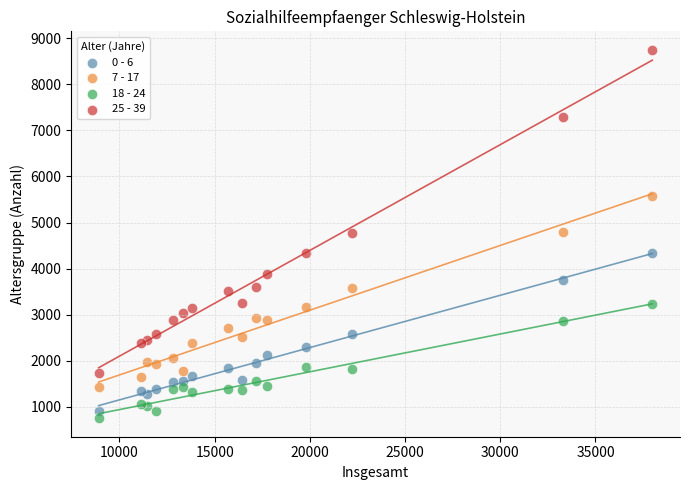

What is the X range (max minus min) for the scatter plot?

29075